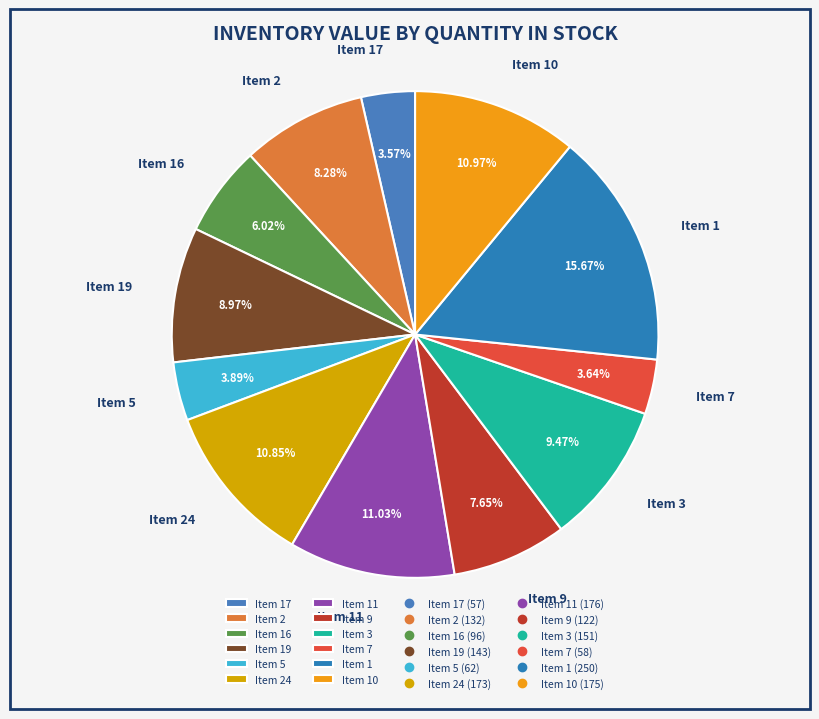

Approximately how many times larger is the value at Item 3 compared to Item 2?

1.1